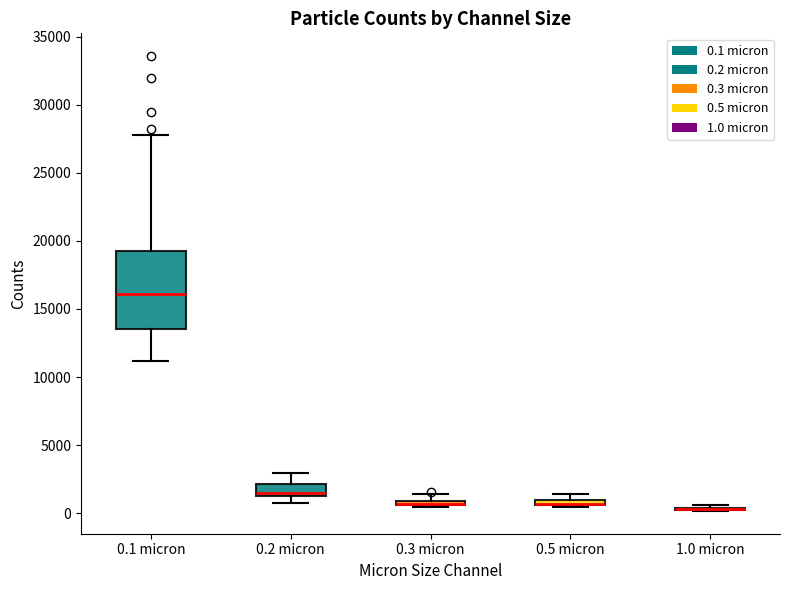

Where is the lower edge of the box for 0.3 micron on the y-axis? The values are not printed on the chart, so give them approximately, as read against the axis.

500